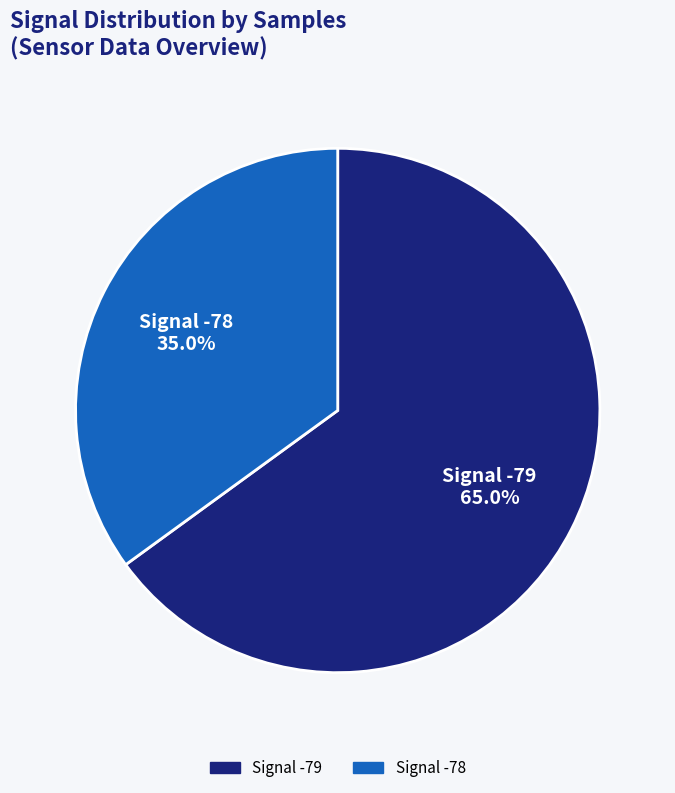

Does any single category account for the majority?

Yes